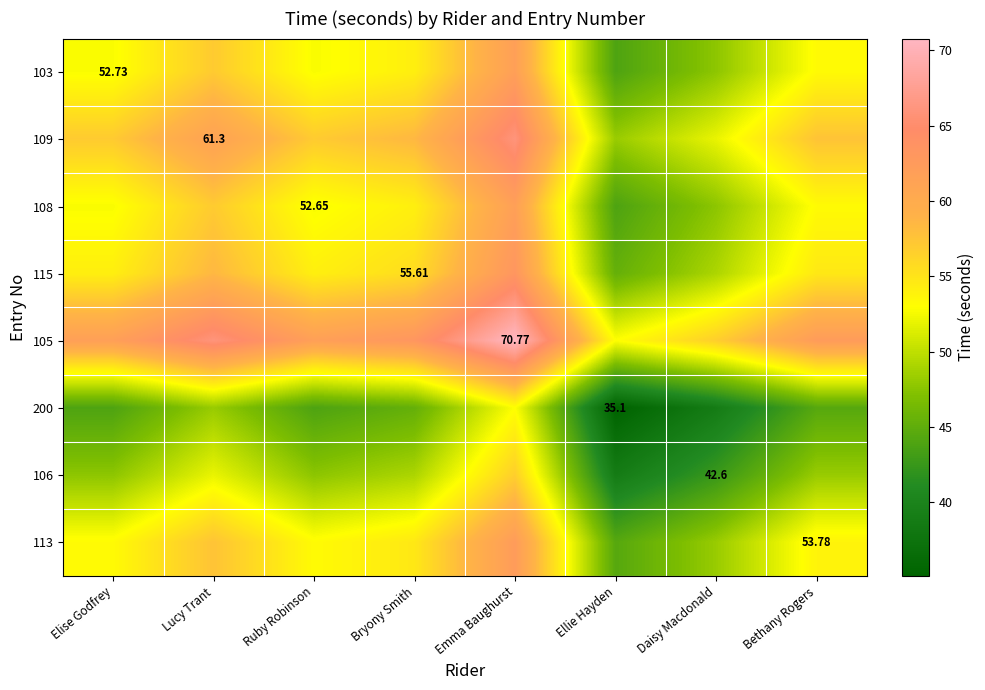

What is the total value across all series at Bethany Rogers?

427.4